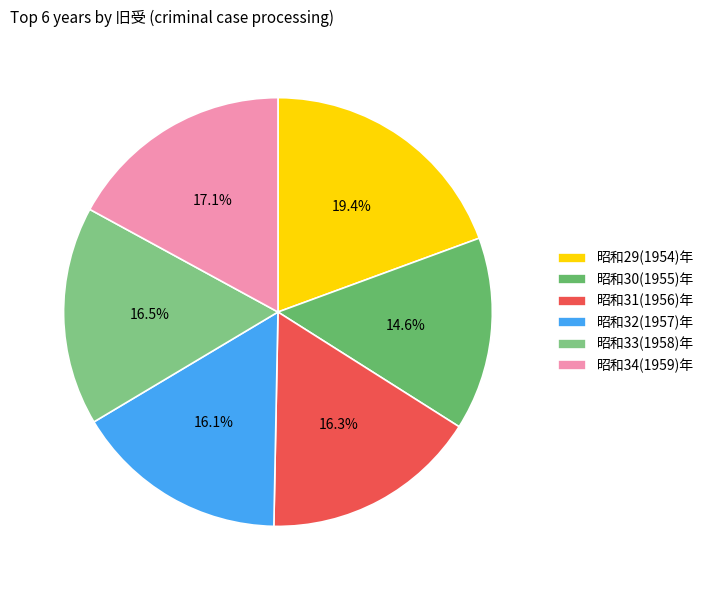

Between 昭和29(1954)年 and 昭和31(1956)年, which is larger?

昭和29(1954)年